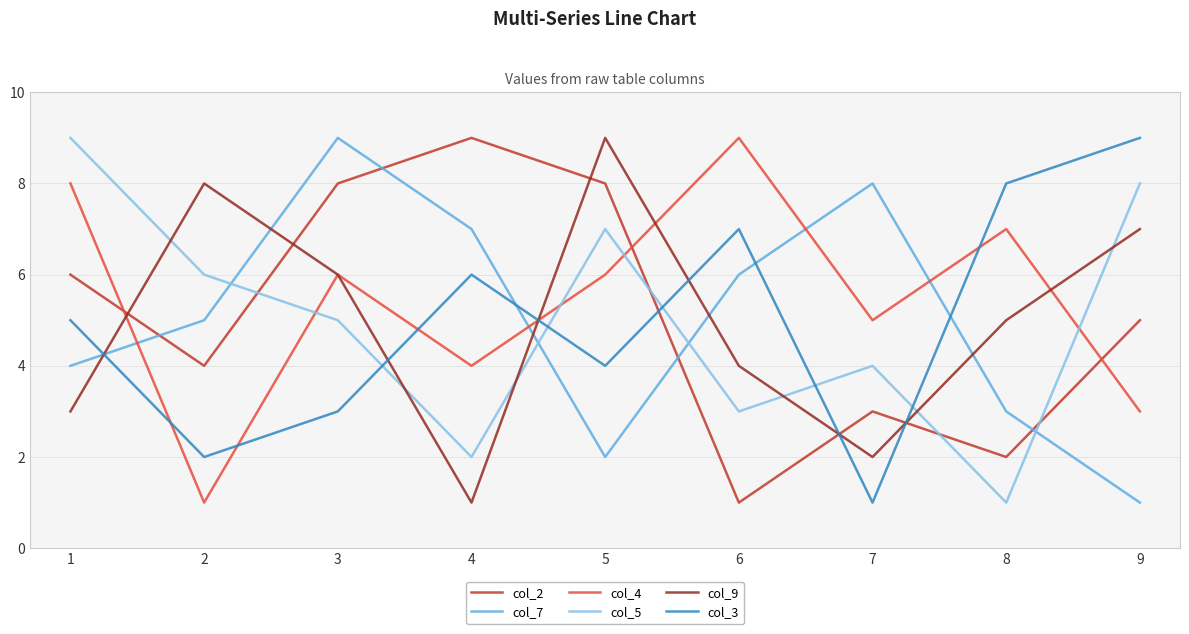

True or false: col_3 and col_9 cross at least once.

True